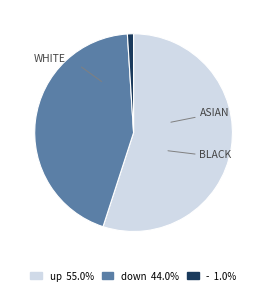

Does up account for over 50% of the chart?

Yes